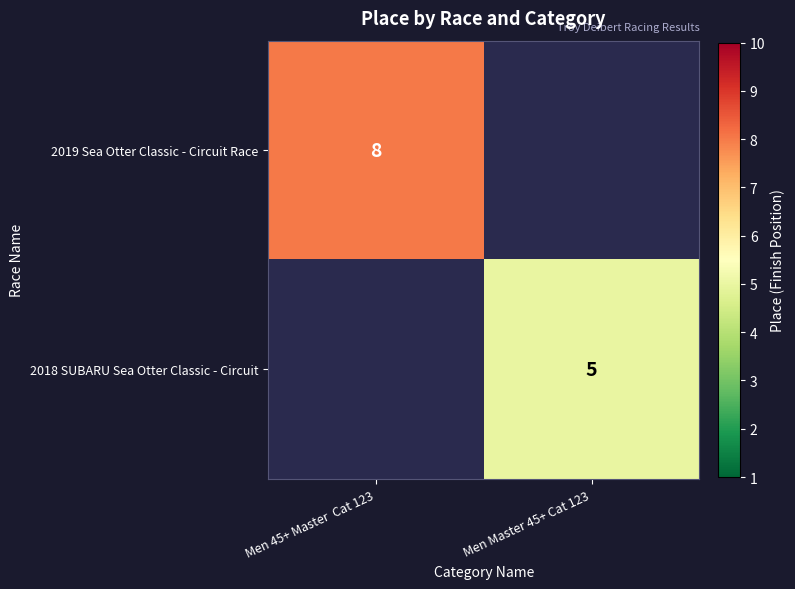

True or false: 2019 Sea Otter Classic - Circuit Race has a value of 14 at Men 45+ Master  Cat 123.

False